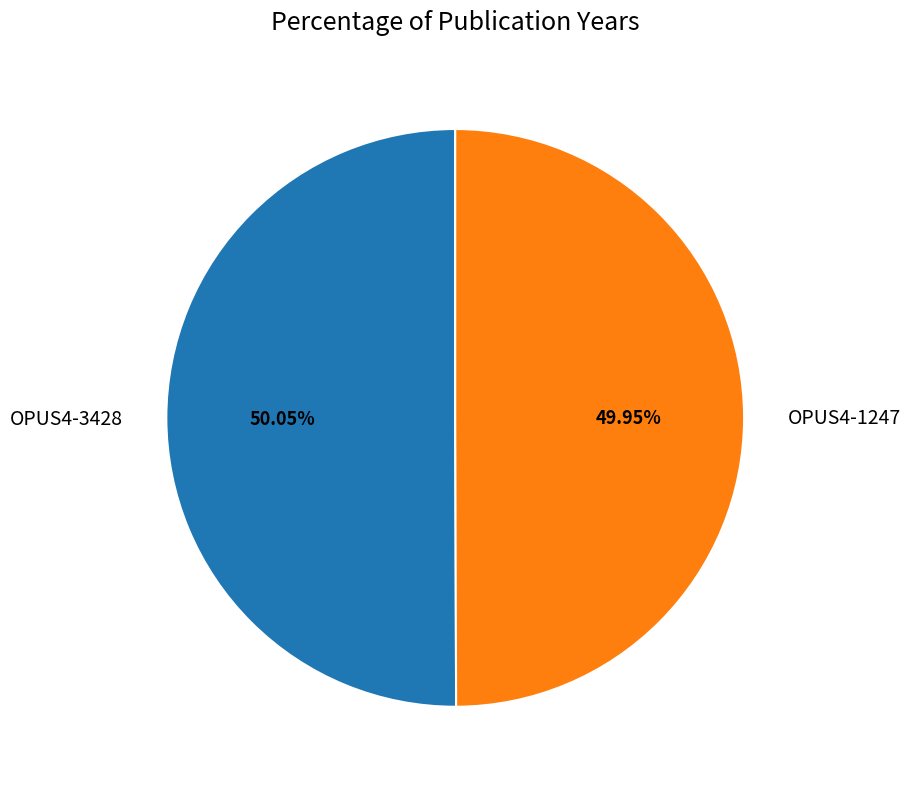

Is there a majority slice in this chart?

Yes